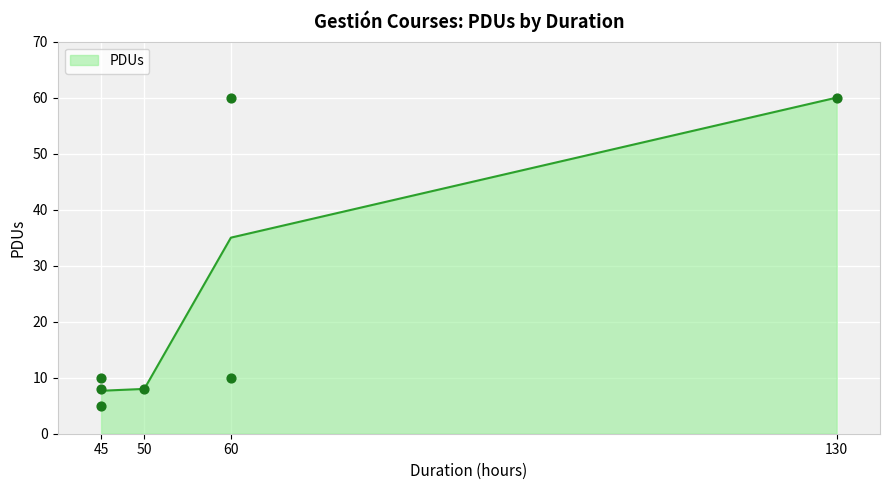

Between 45 and 45, which is larger?

45